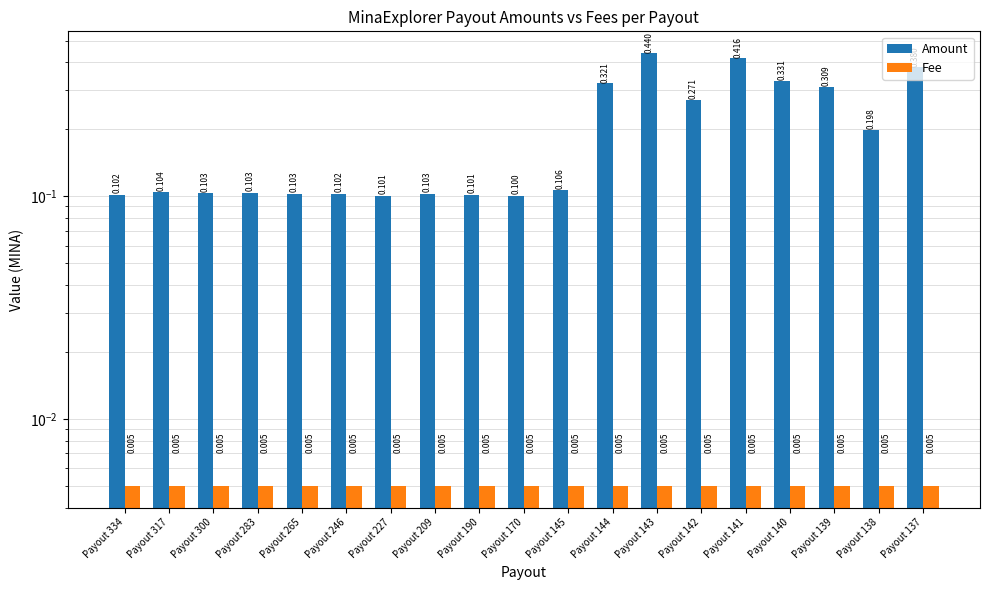

Which has a higher value, Payout 334 or Payout 170?

Payout 334